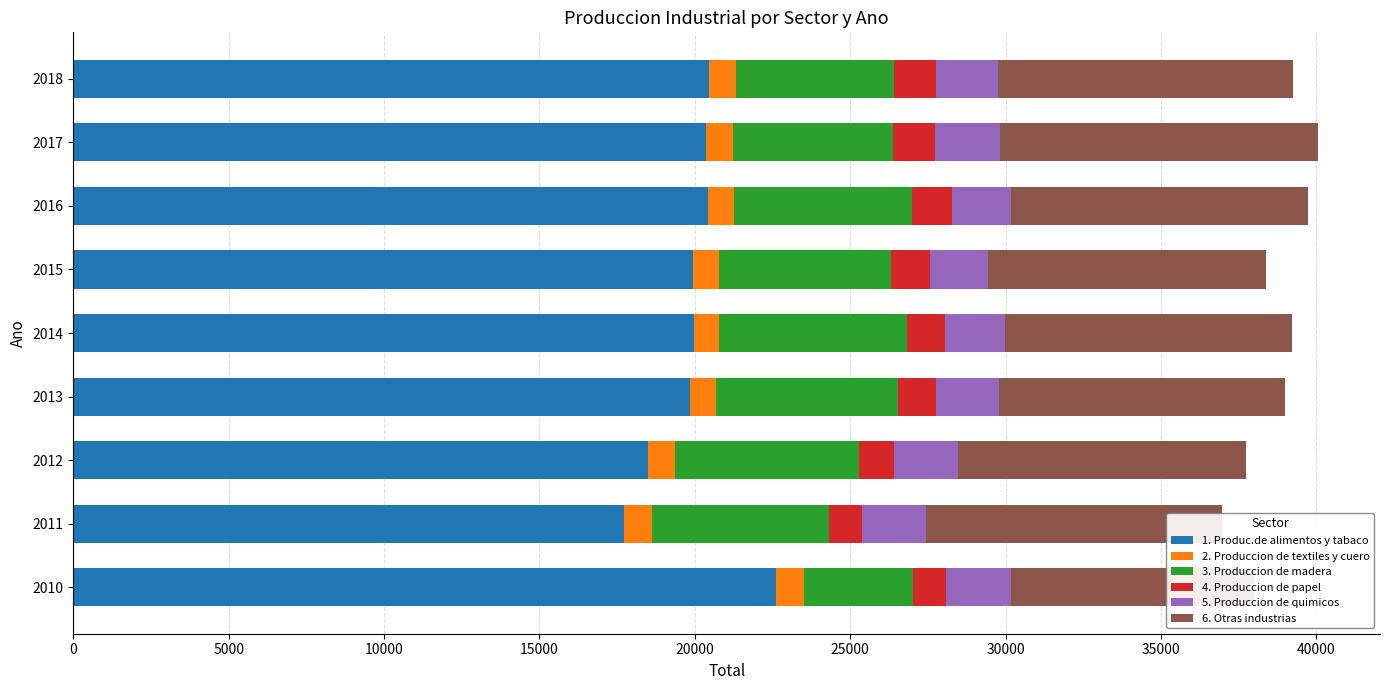

What is the highest value of the 1. Produc.de alimentos y tabaco series?

22612